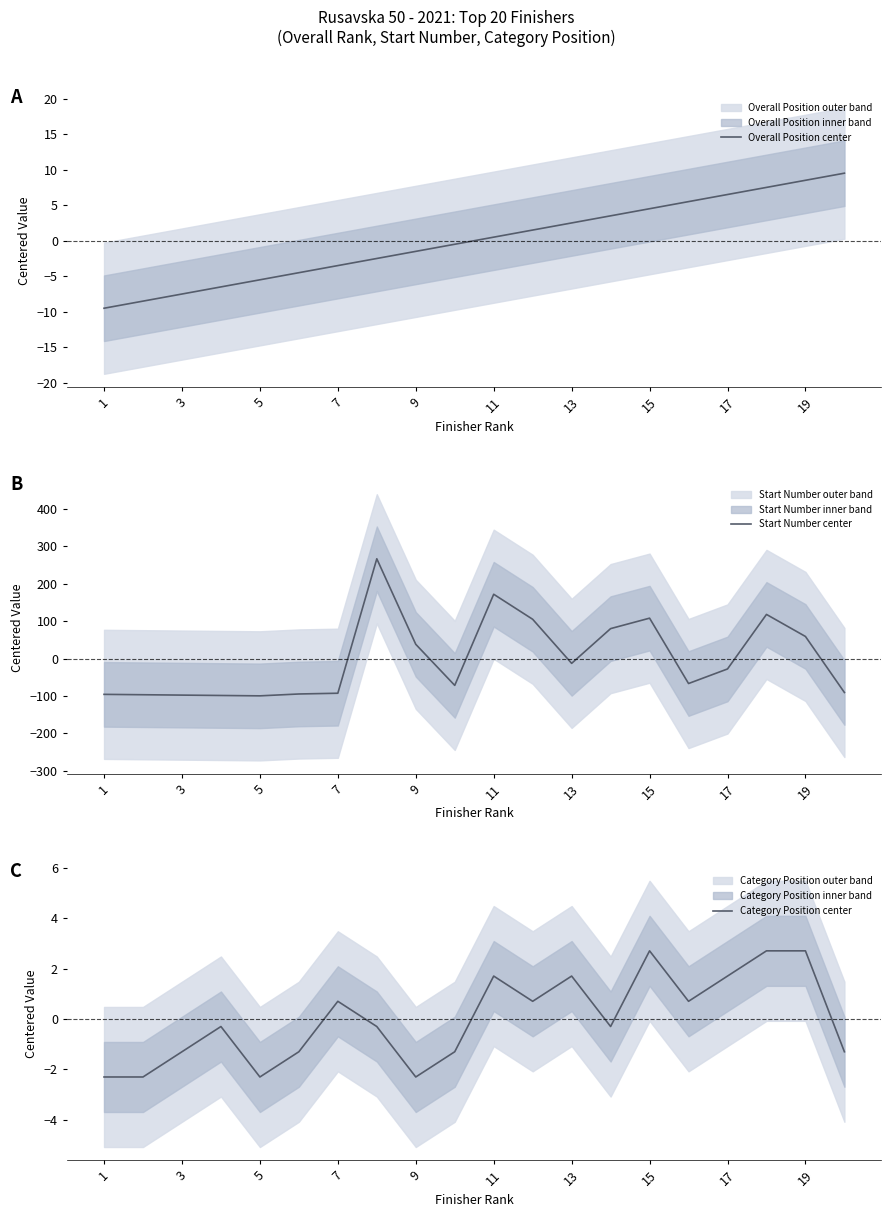

In Start Number center, how many points are higher than both neighbors (excluding endpoints)?

4